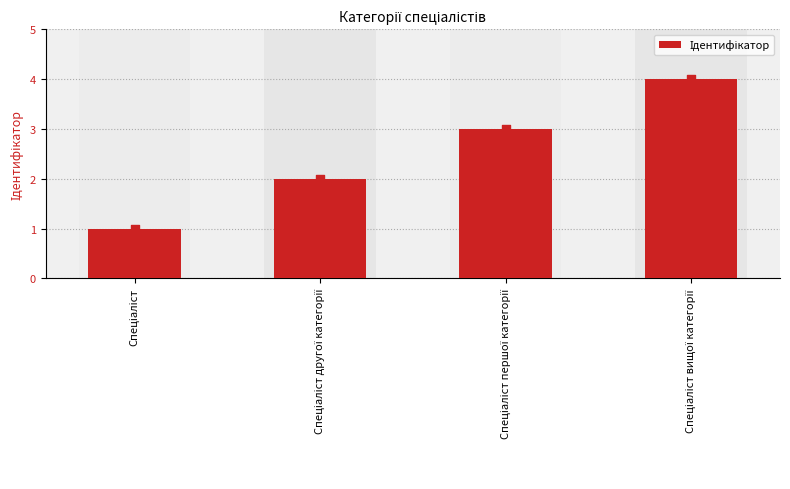

What is the ratio of the value at Спеціаліст першої категорії to the value at Спеціаліст?

3.0